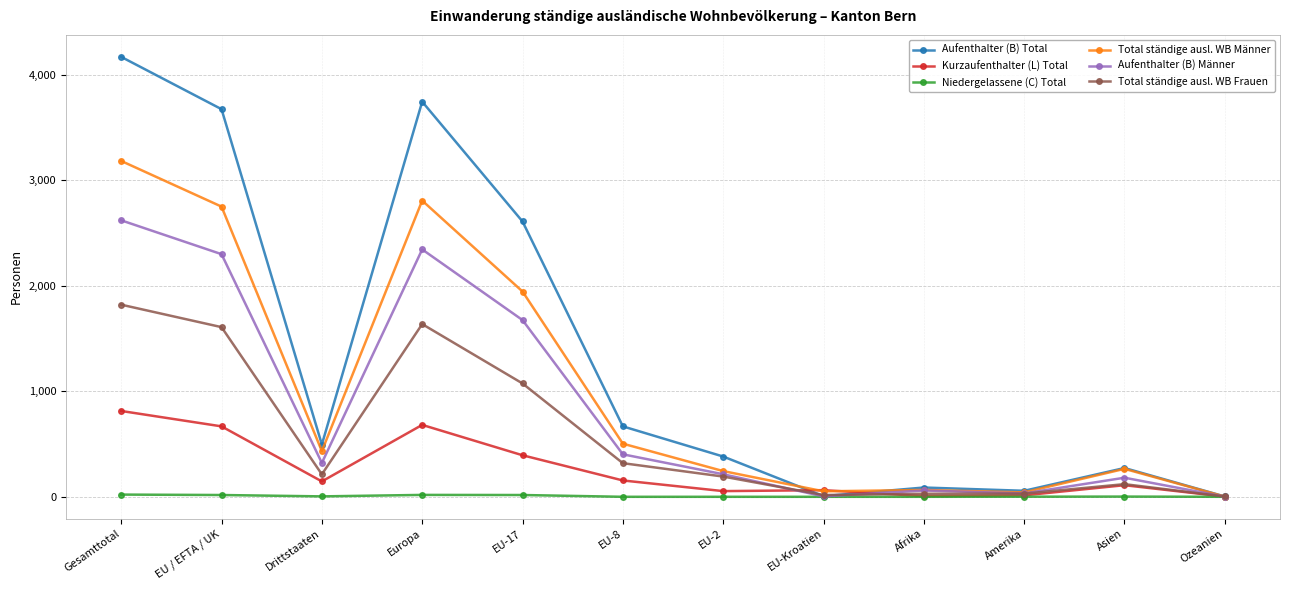

Which series has the largest range (max minus min)?

Aufenthalter (B) Total